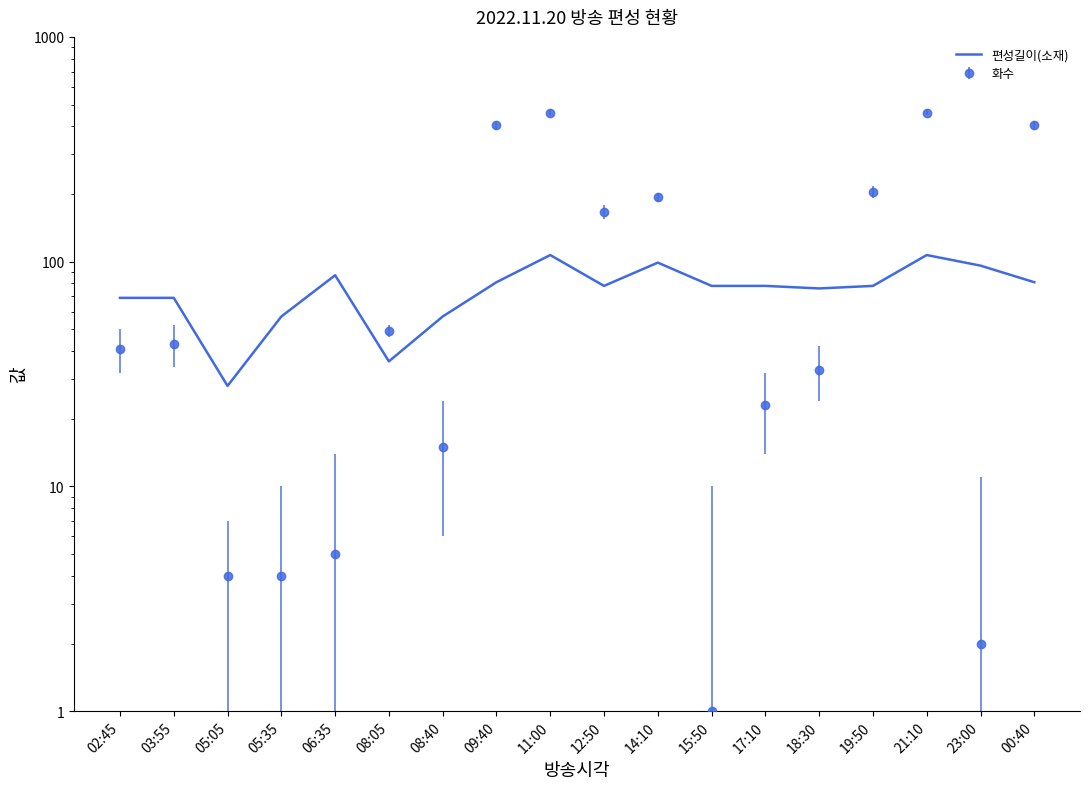

At which label does the data first exceed 78?

06:35